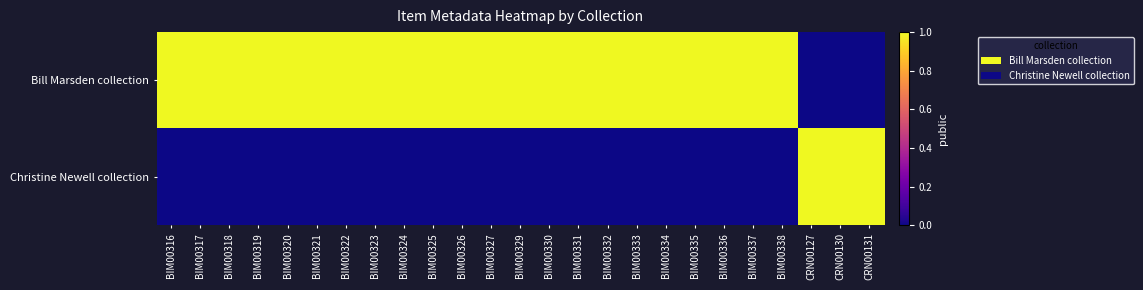

At which category does the chart reach its peak across all series?

BIM00316